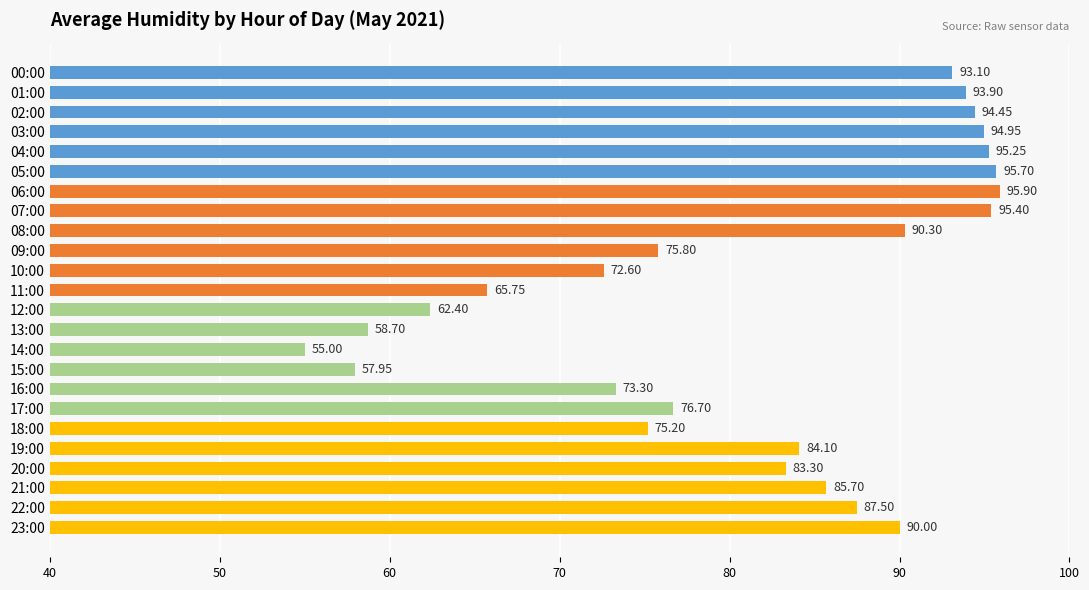

List the labels in order of value, smallest first.

14:00, 15:00, 13:00, 12:00, 11:00, 10:00, 16:00, 18:00, 09:00, 17:00, 20:00, 19:00, 21:00, 22:00, 23:00, 08:00, 00:00, 01:00, 02:00, 03:00, 04:00, 07:00, 05:00, 06:00